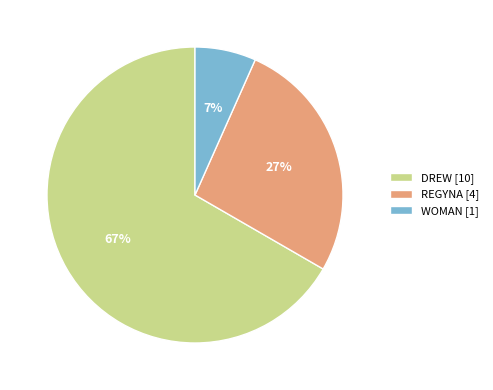

How many slices are in this pie chart?

3